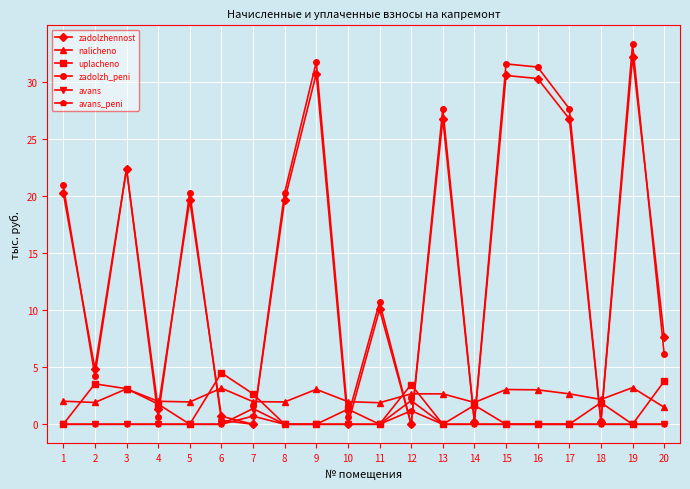

True or false: avans has more than 1 interior local peaks.

True